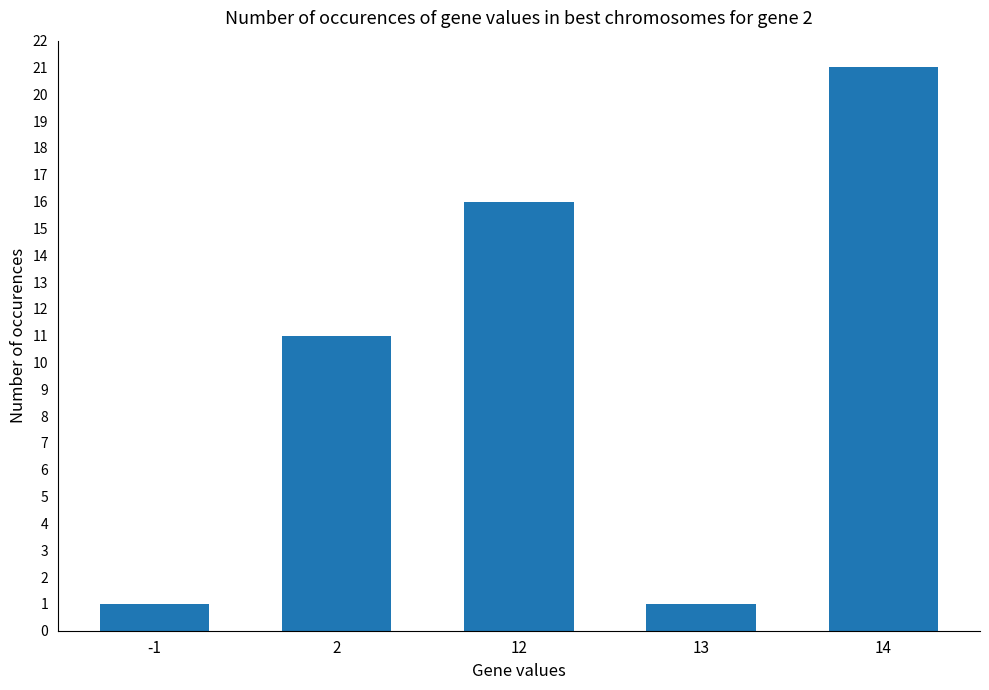

The chart shows a value of 21 at 14. True or false?

True